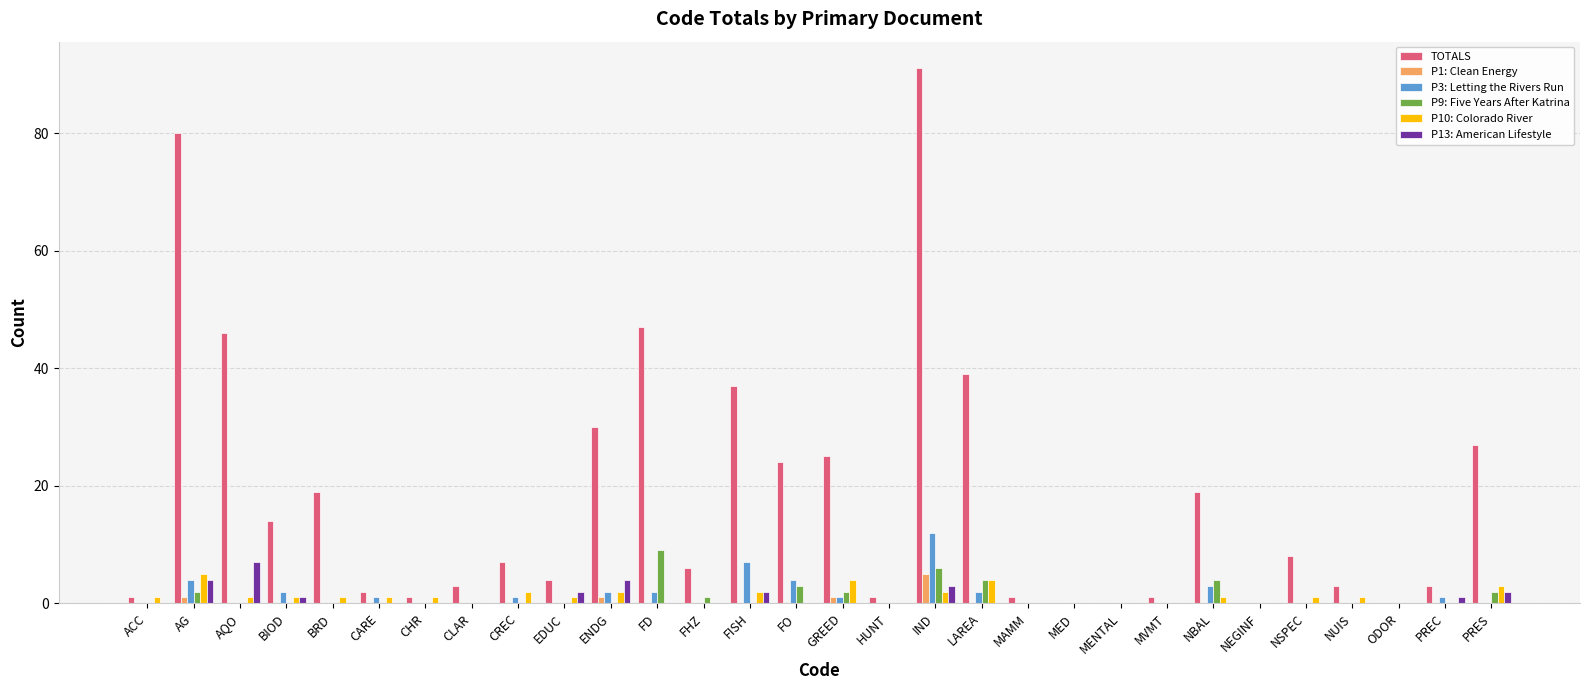

The value of TOTALS at BRD is 6. True or false?

False